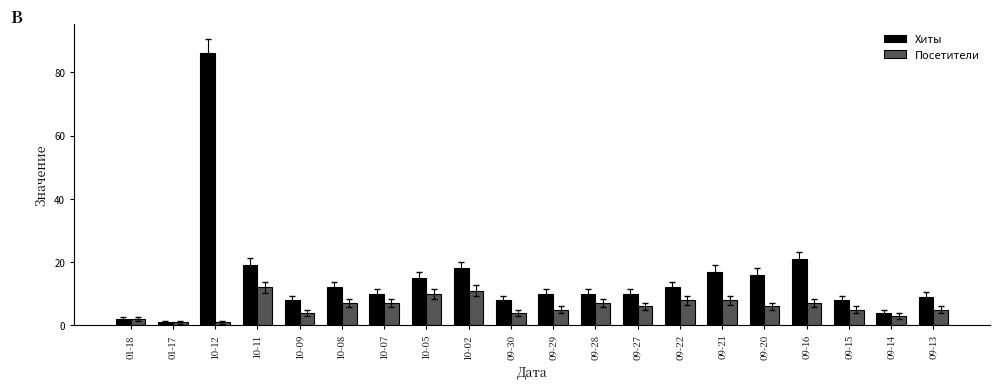

Rank the series by their maximum value, from lowest to highest.

Посетители, Хиты